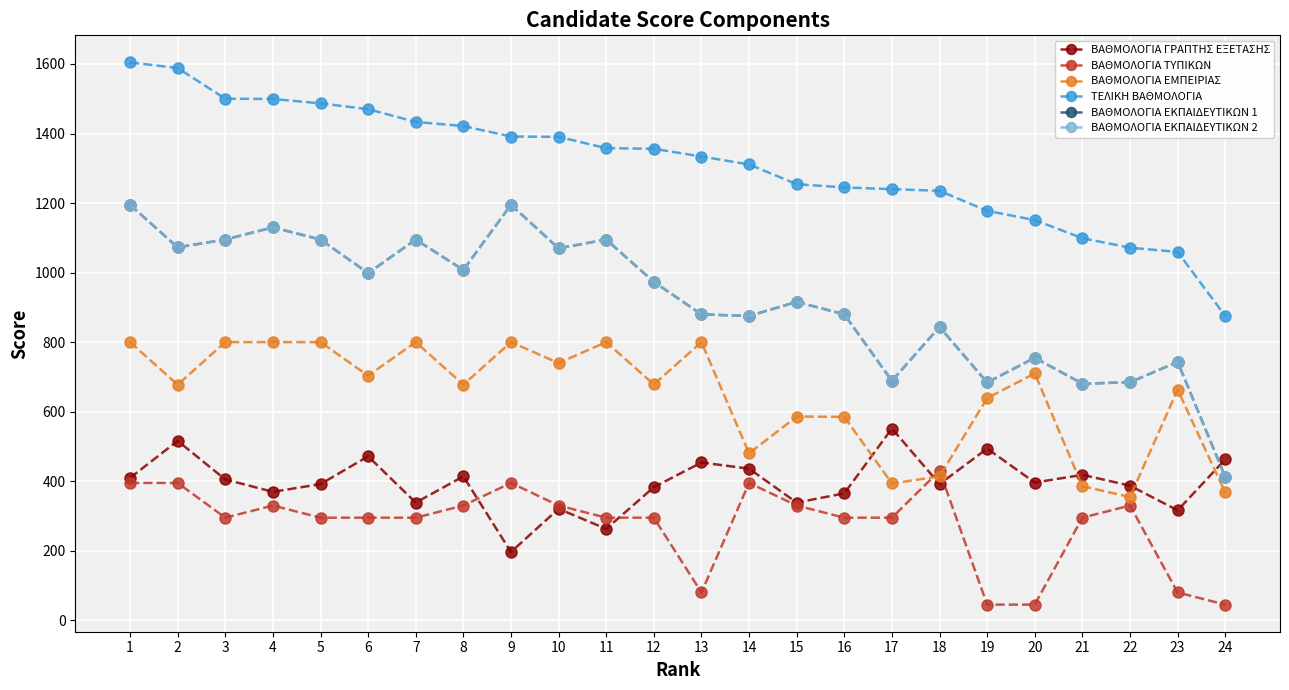

Is this an area chart (filled region under the line)?

No